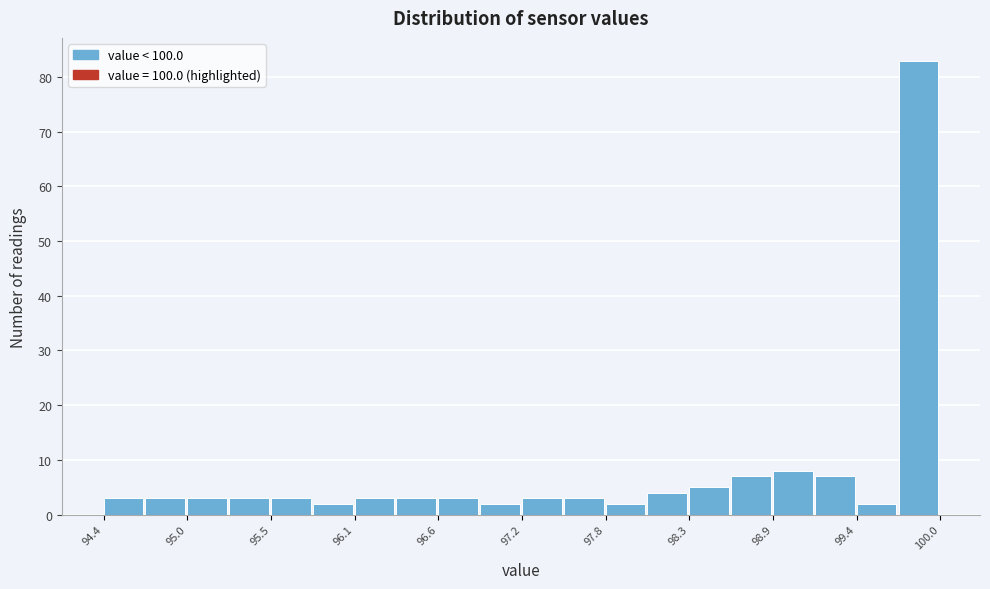

Read against the x-axis, roughly where is the centre of the tallest bar?

99.9